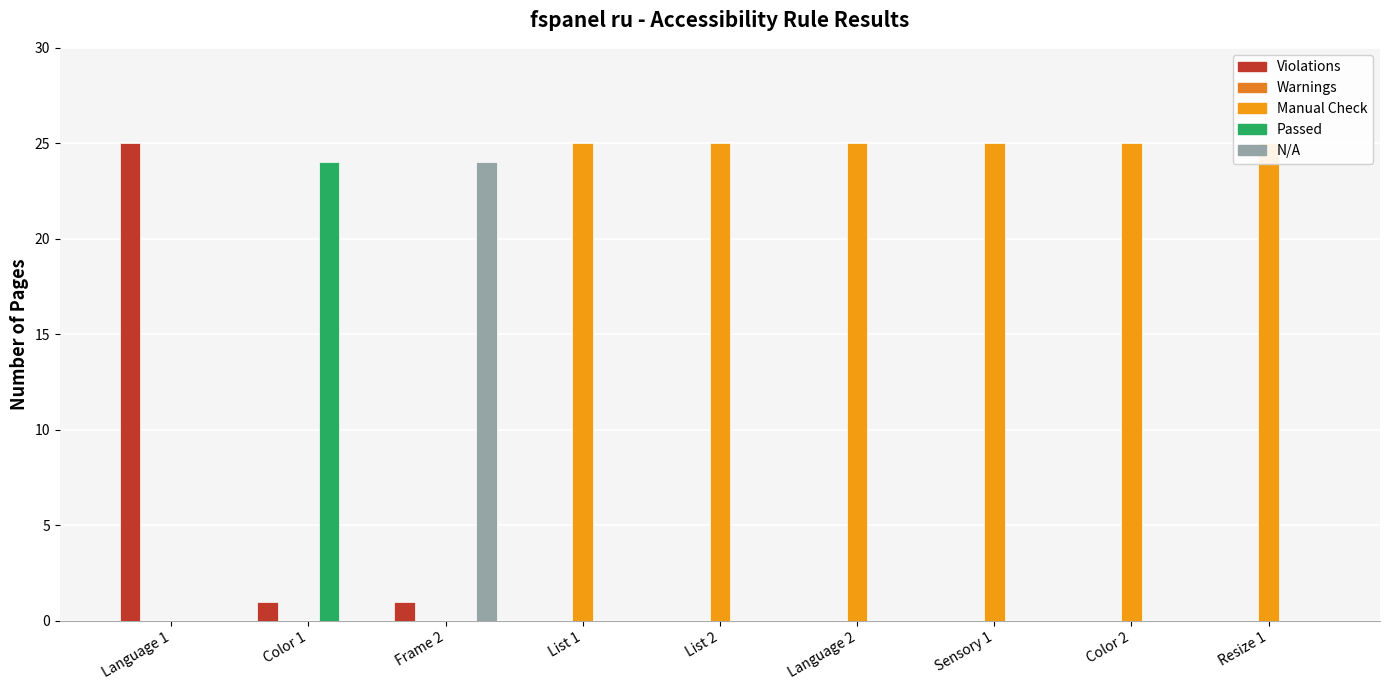

Which series has the largest total across all categories?

Manual Check